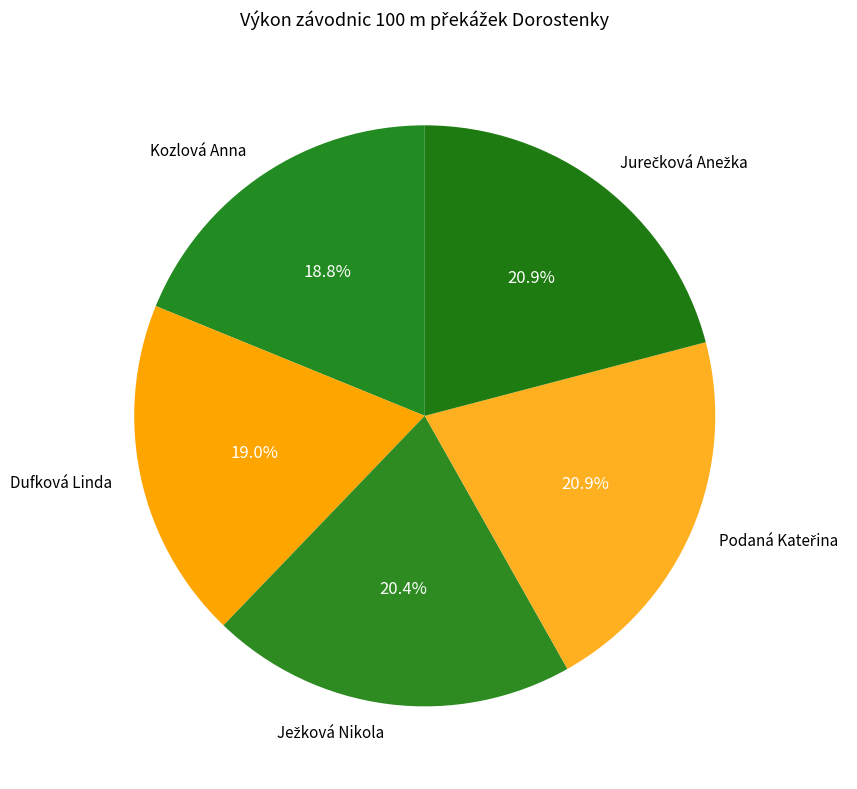

To the nearest percent, what portion does Kozlová Anna represent?

19%